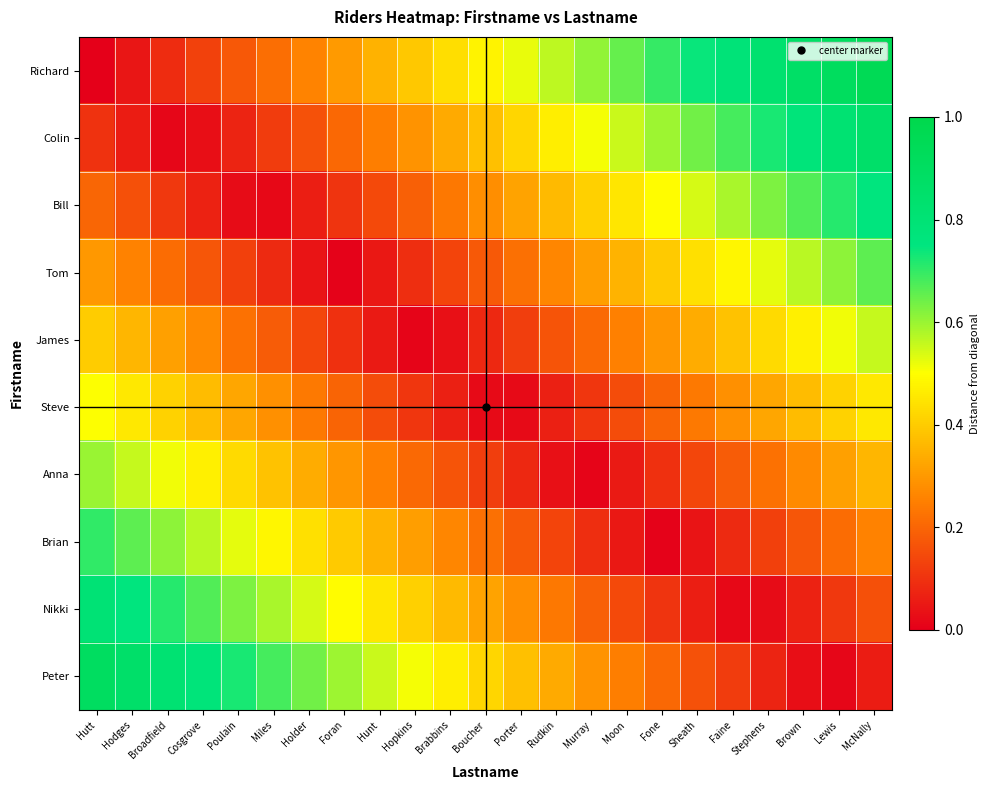

Reading left to right, list all the values displayed in this chart.

Richard: Hutt=0.0	Hodges=0.0	Broadfield=0.1	Cosgrove=0.1	Poulain=0.2	Miles=0.2	Holder=0.3	Foran=0.3	Hunt=0.3	Hopkins=0.4	Brabbins=0.4	Boucher=0.5	Porter=0.5	Rudkin=0.6	Murray=0.6	Moon=0.7	Fone=0.7	Sheath=0.7	Faine=0.8	Stephens=0.8	Brown=0.9	Lewis=0.9	McNally=1.0
Colin: Hutt=0.1	Hodges=0.1	Broadfield=0.0	Cosgrove=0.0	Poulain=0.1	Miles=0.1	Holder=0.2	Foran=0.2	Hunt=0.2	Hopkins=0.3	Brabbins=0.3	Boucher=0.4	Porter=0.4	Rudkin=0.5	Murray=0.5	Moon=0.6	Fone=0.6	Sheath=0.6	Faine=0.7	Stephens=0.7	Brown=0.8	Lewis=0.8	McNally=0.9
Bill: Hutt=0.2	Hodges=0.2	Broadfield=0.1	Cosgrove=0.1	Poulain=0.0	Miles=0.0	Holder=0.1	Foran=0.1	Hunt=0.1	Hopkins=0.2	Brabbins=0.2	Boucher=0.3	Porter=0.3	Rudkin=0.4	Murray=0.4	Moon=0.5	Fone=0.5	Sheath=0.5	Faine=0.6	Stephens=0.6	Brown=0.7	Lewis=0.7	McNally=0.8
Tom: Hutt=0.3	Hodges=0.3	Broadfield=0.2	Cosgrove=0.2	Poulain=0.1	Miles=0.1	Holder=0.0	Foran=0.0	Hunt=0.0	Hopkins=0.1	Brabbins=0.1	Boucher=0.2	Porter=0.2	Rudkin=0.3	Murray=0.3	Moon=0.4	Fone=0.4	Sheath=0.4	Faine=0.5	Stephens=0.5	Brown=0.6	Lewis=0.6	McNally=0.7
James: Hutt=0.4	Hodges=0.4	Broadfield=0.3	Cosgrove=0.3	Poulain=0.2	Miles=0.2	Holder=0.1	Foran=0.1	Hunt=0.1	Hopkins=0.0	Brabbins=0.0	Boucher=0.1	Porter=0.1	Rudkin=0.2	Murray=0.2	Moon=0.3	Fone=0.3	Sheath=0.3	Faine=0.4	Stephens=0.4	Brown=0.5	Lewis=0.5	McNally=0.6
Steve: Hutt=0.5	Hodges=0.5	Broadfield=0.4	Cosgrove=0.4	Poulain=0.3	Miles=0.3	Holder=0.2	Foran=0.2	Hunt=0.2	Hopkins=0.1	Brabbins=0.1	Boucher=0.0	Porter=0.0	Rudkin=0.1	Murray=0.1	Moon=0.2	Fone=0.2	Sheath=0.2	Faine=0.3	Stephens=0.3	Brown=0.4	Lewis=0.4	McNally=0.5
Anna: Hutt=0.6	Hodges=0.6	Broadfield=0.5	Cosgrove=0.5	Poulain=0.4	Miles=0.4	Holder=0.3	Foran=0.3	Hunt=0.3	Hopkins=0.2	Brabbins=0.2	Boucher=0.1	Porter=0.1	Rudkin=0.0	Murray=0.0	Moon=0.1	Fone=0.1	Sheath=0.1	Faine=0.2	Stephens=0.2	Brown=0.3	Lewis=0.3	McNally=0.4
Brian: Hutt=0.7	Hodges=0.7	Broadfield=0.6	Cosgrove=0.6	Poulain=0.5	Miles=0.5	Holder=0.4	Foran=0.4	Hunt=0.4	Hopkins=0.3	Brabbins=0.3	Boucher=0.2	Porter=0.2	Rudkin=0.1	Murray=0.1	Moon=0.0	Fone=0.0	Sheath=0.0	Faine=0.1	Stephens=0.1	Brown=0.2	Lewis=0.2	McNally=0.3
Nikki: Hutt=0.8	Hodges=0.8	Broadfield=0.7	Cosgrove=0.7	Poulain=0.6	Miles=0.6	Holder=0.5	Foran=0.5	Hunt=0.5	Hopkins=0.4	Brabbins=0.4	Boucher=0.3	Porter=0.3	Rudkin=0.2	Murray=0.2	Moon=0.1	Fone=0.1	Sheath=0.1	Faine=0.0	Stephens=0.0	Brown=0.1	Lewis=0.1	McNally=0.2
Peter: Hutt=0.9	Hodges=0.9	Broadfield=0.8	Cosgrove=0.8	Poulain=0.7	Miles=0.7	Holder=0.6	Foran=0.6	Hunt=0.6	Hopkins=0.5	Brabbins=0.5	Boucher=0.4	Porter=0.4	Rudkin=0.3	Murray=0.3	Moon=0.2	Fone=0.2	Sheath=0.2	Faine=0.1	Stephens=0.1	Brown=0.0	Lewis=0.0	McNally=0.1